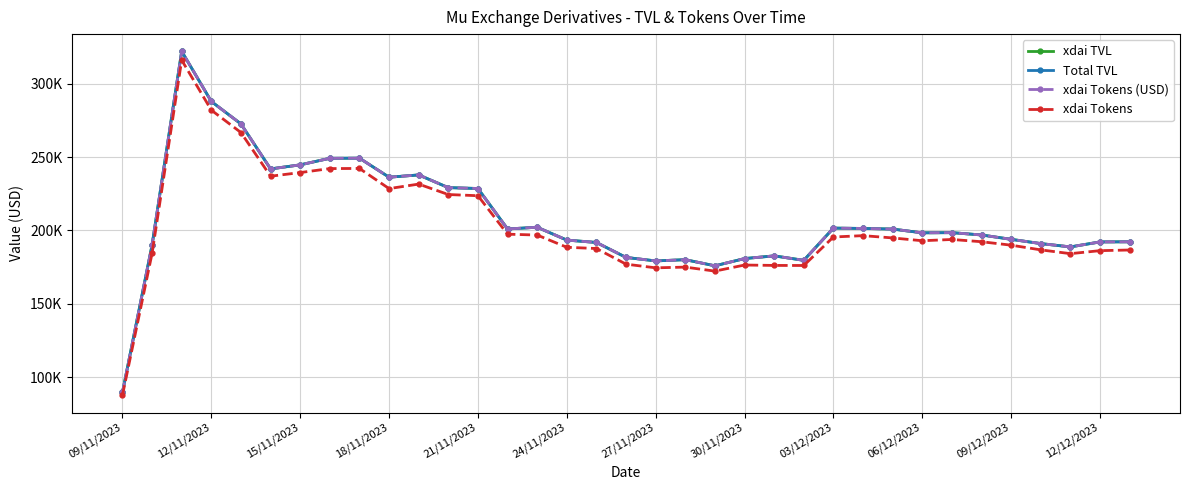

What are all the series names shown in the legend?

xdai TVL, Total TVL, xdai Tokens (USD), xdai Tokens